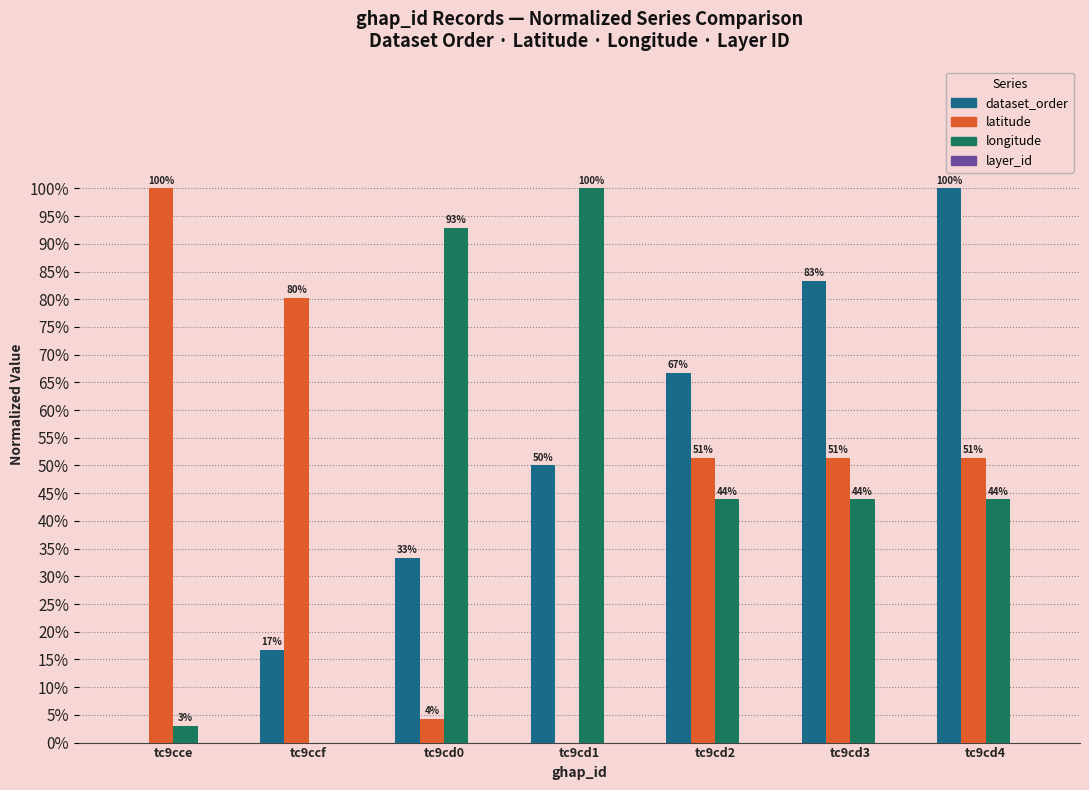

Are the bars horizontal?

No